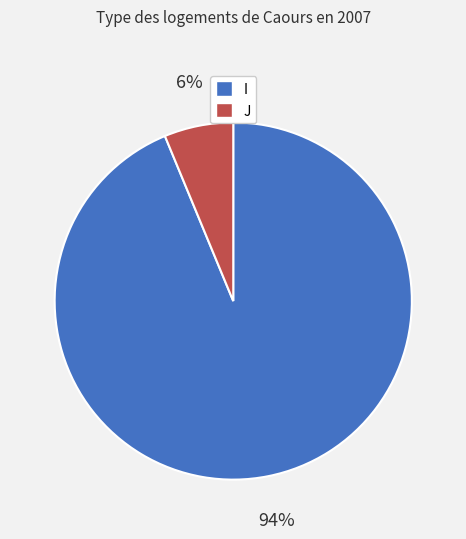

Which category has the biggest portion of the pie?

I